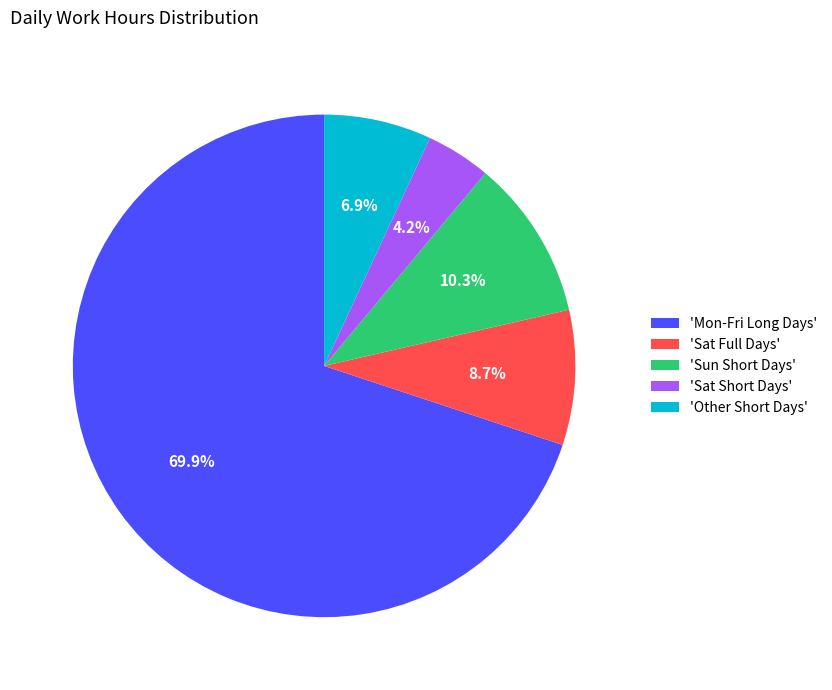

Combined, do 'Sat Full Days' and 'Sun Short Days' account for over 50%?

No